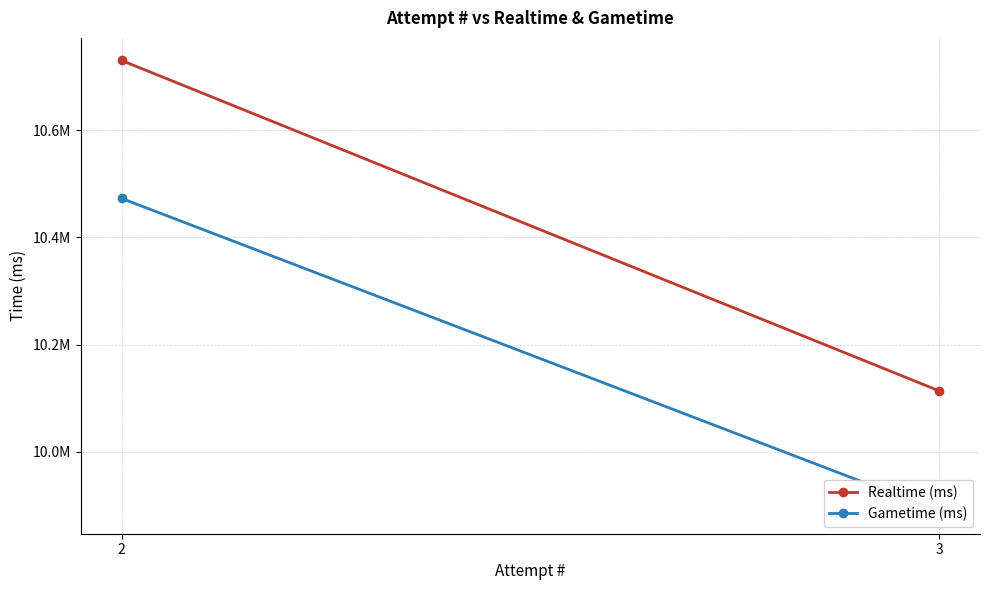

At which category is the sum across all series the highest?

2